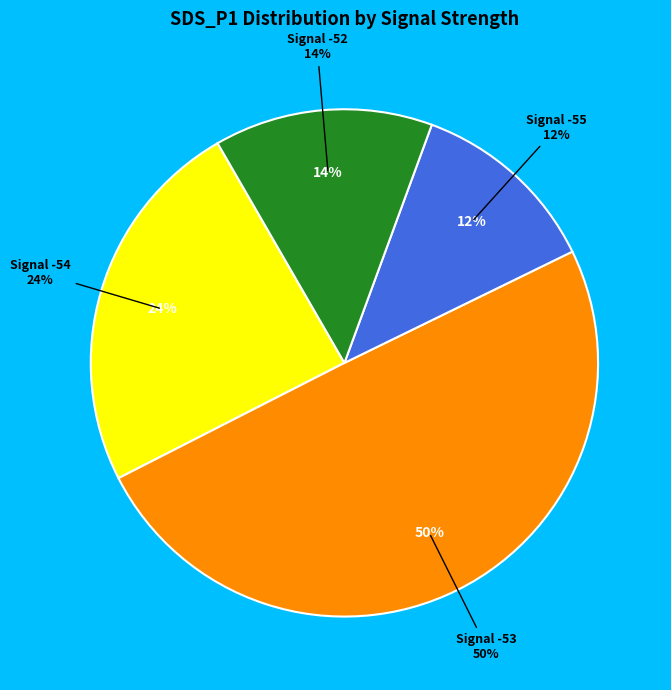

Is it true that 1 is 1% of the pie?

False